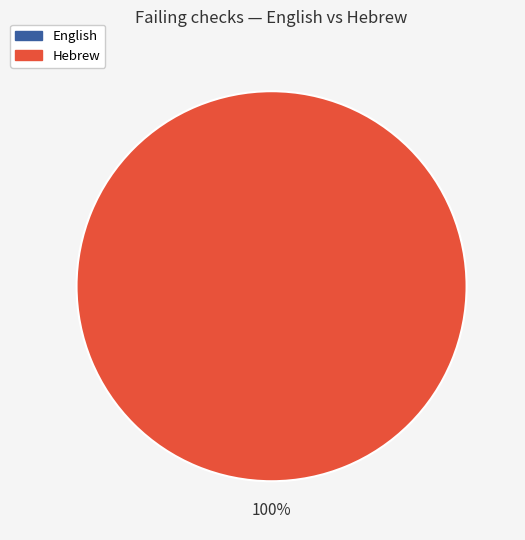

True or false: English accounts for 0% of the total.

True